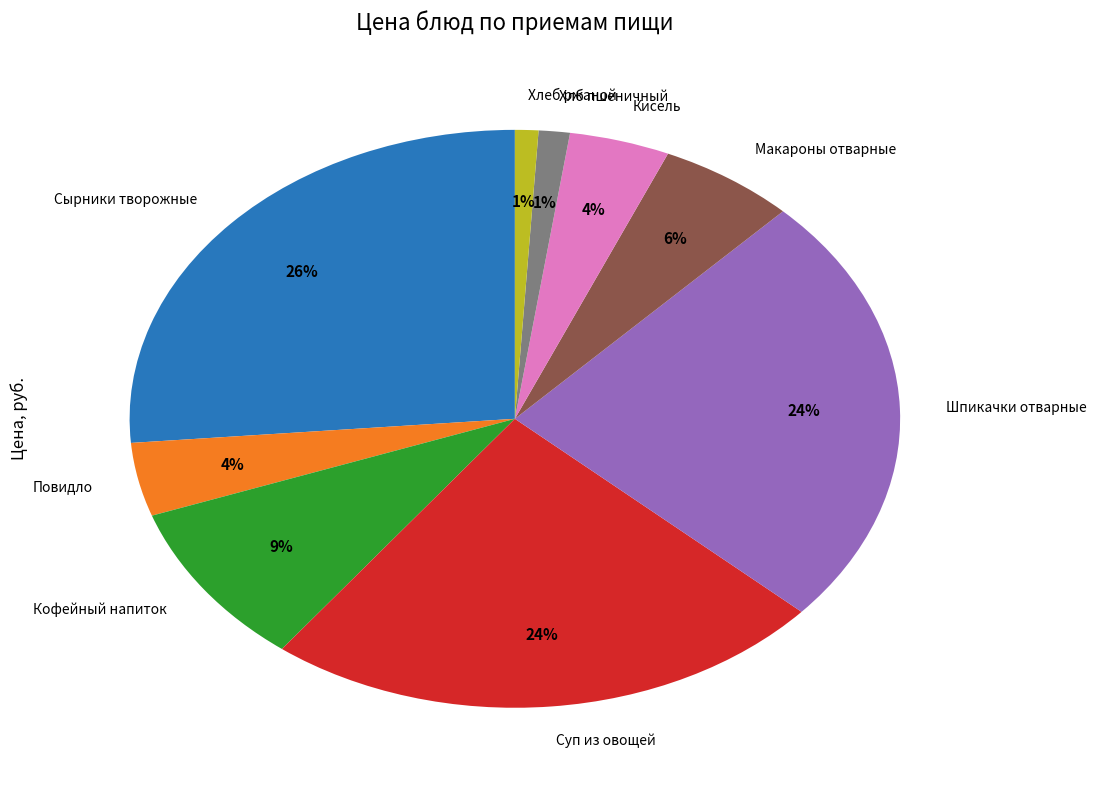

To the nearest percent, what is the average slice percentage?

11%